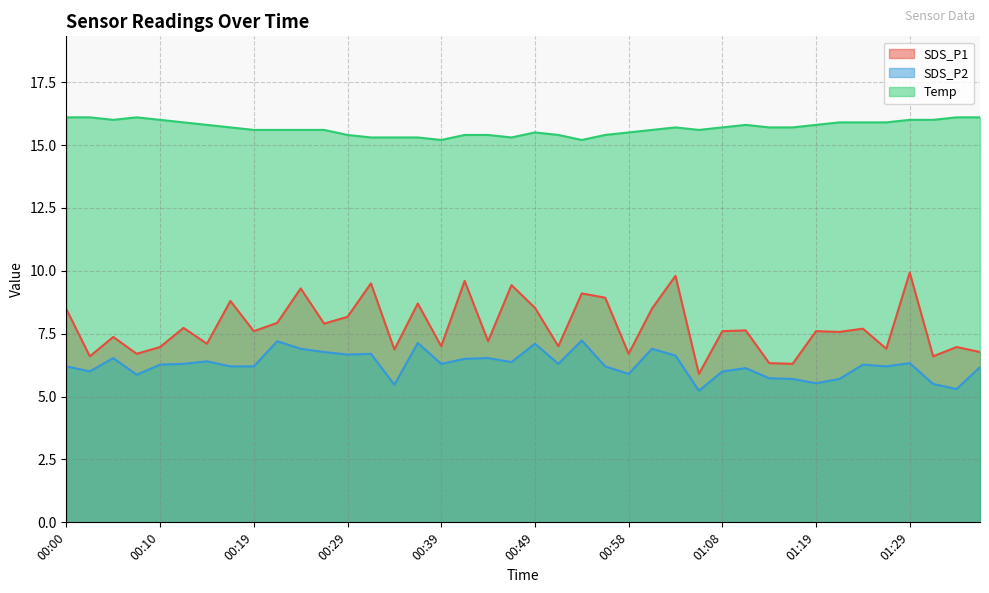

What is the difference between the maximum and minimum values in the Temp series?

0.9